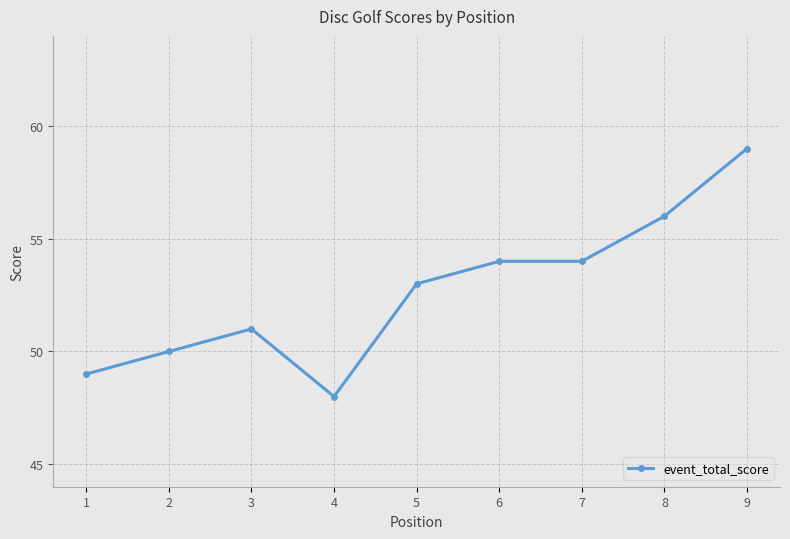

How many data points are less than 53?

4